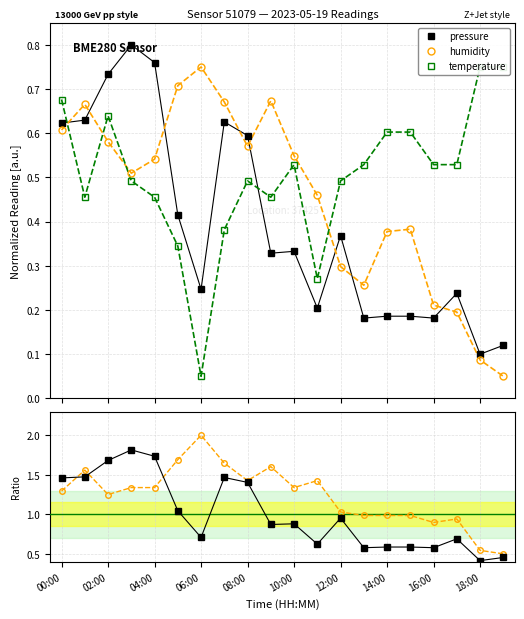

What is the label of the 10th point from the right?

10:00